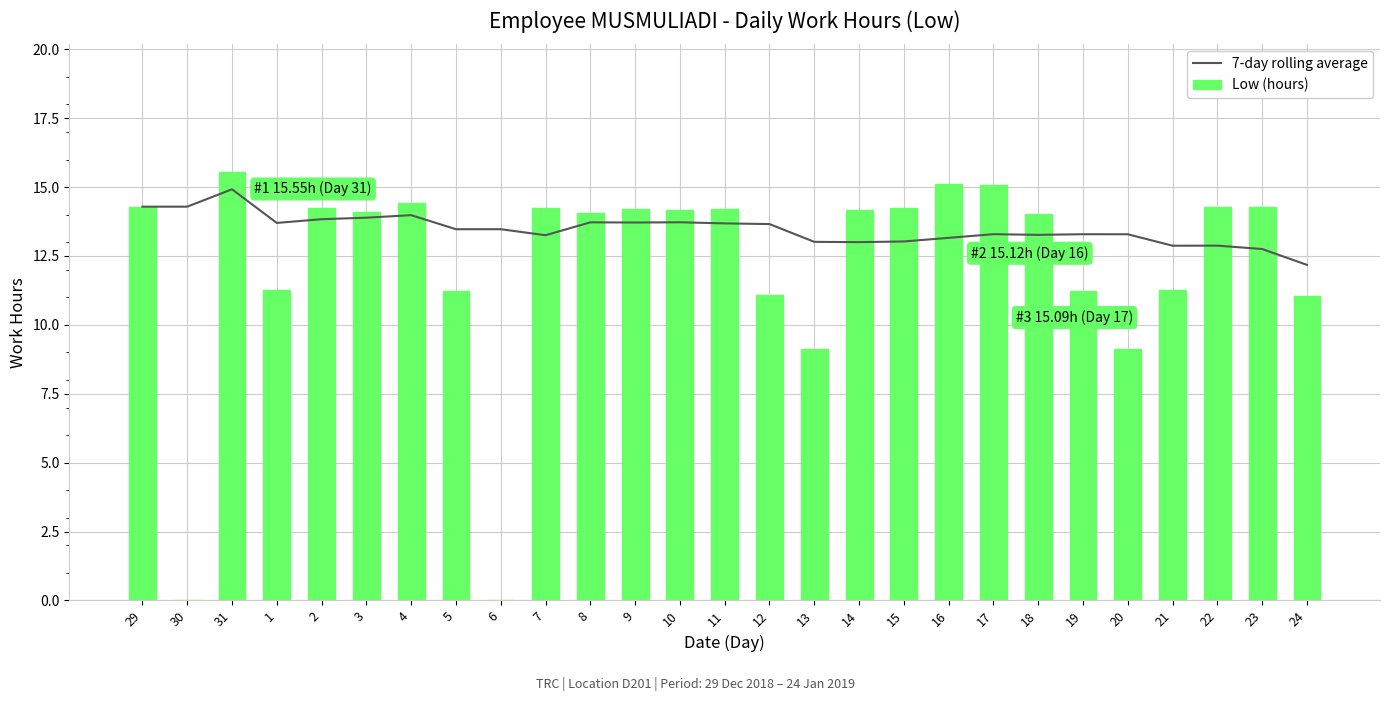

List the labels in order of 7-day rolling average value, largest first.

31, 29, 30, 4, 3, 2, 10, 8, 9, 1, 11, 12, 5, 6, 17, 19, 20, 18, 7, 16, 15, 13, 14, 22, 21, 23, 24